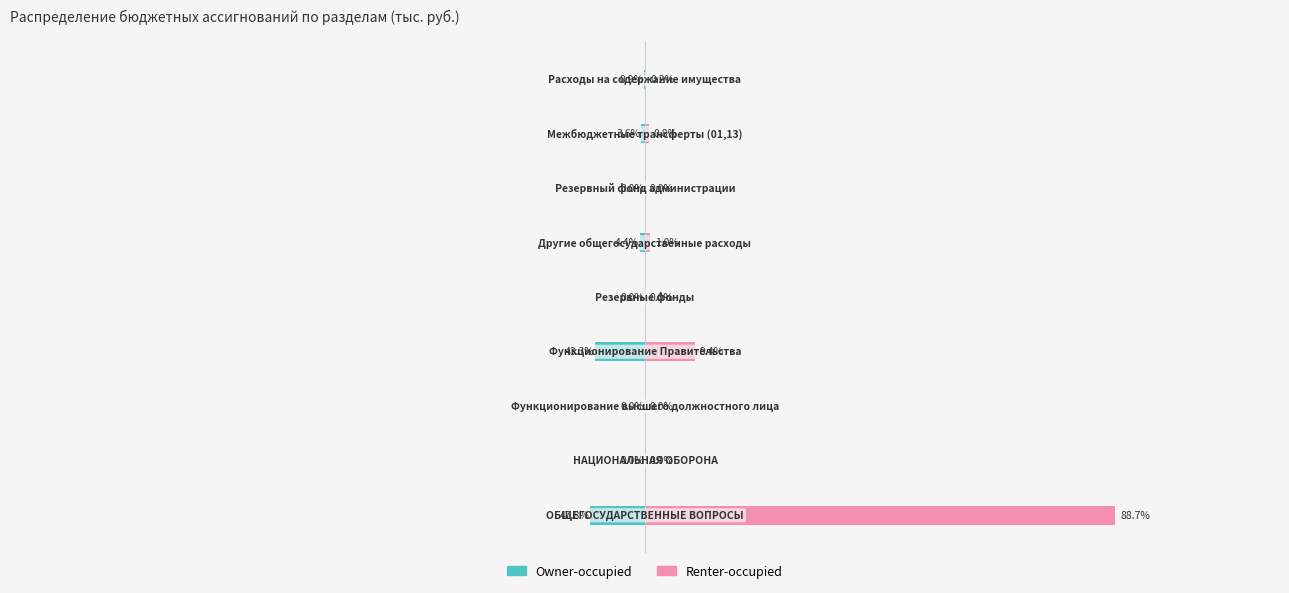

True or false: Owner-occupied has a value of -824.5 at 7.

True